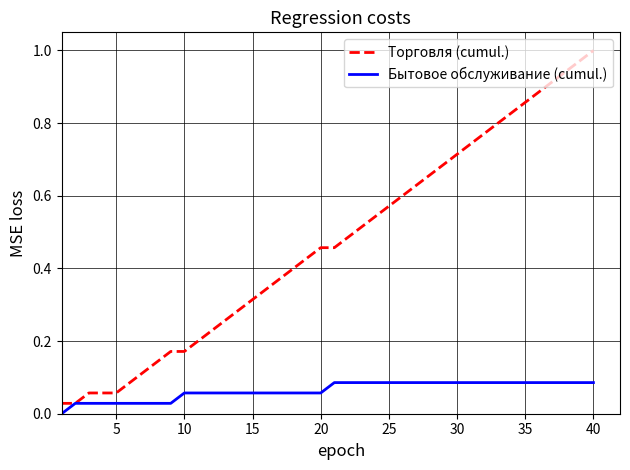

Rank the series by their average value, from lowest to highest.

Бытовое обслуживание (cumul.), Торговля (cumul.)